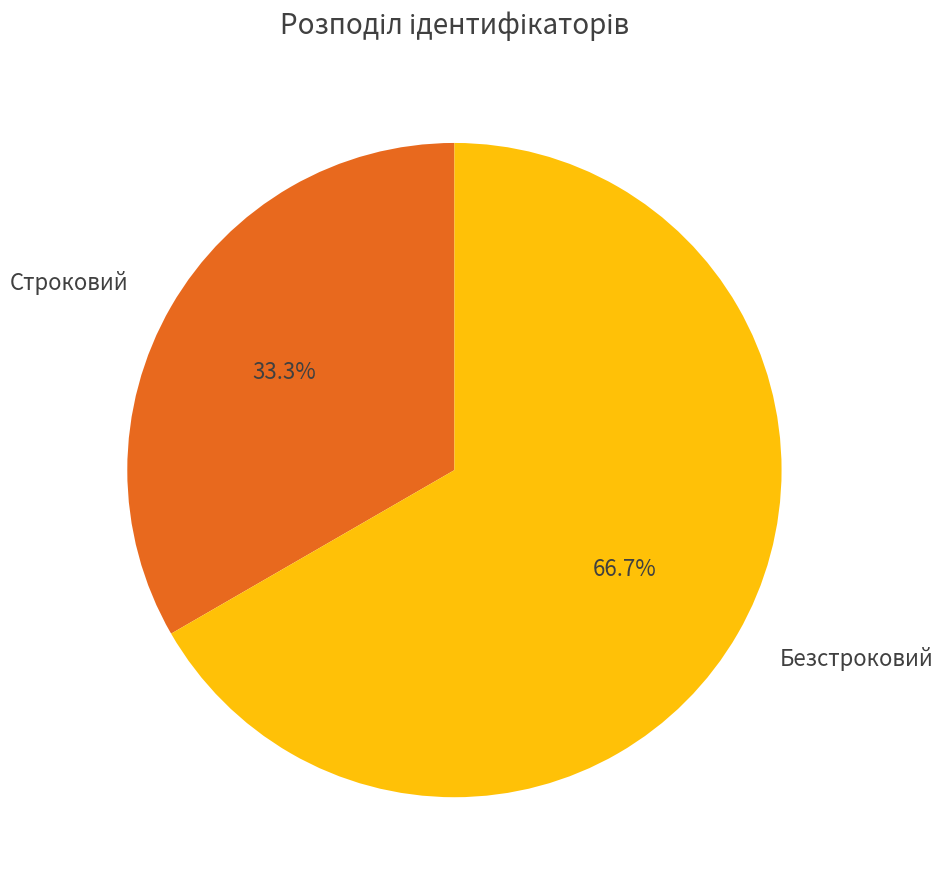

True or false: Безстроковий accounts for 67% of the total.

True